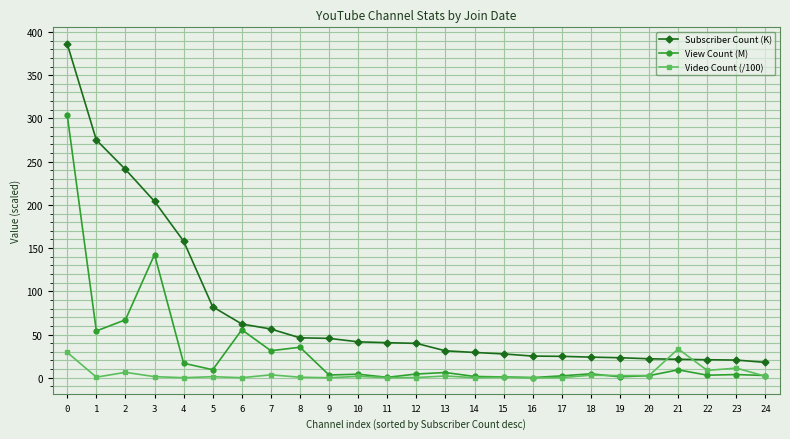

True or false: Video Count (/100) has more than 0 points higher than both neighbors.

True